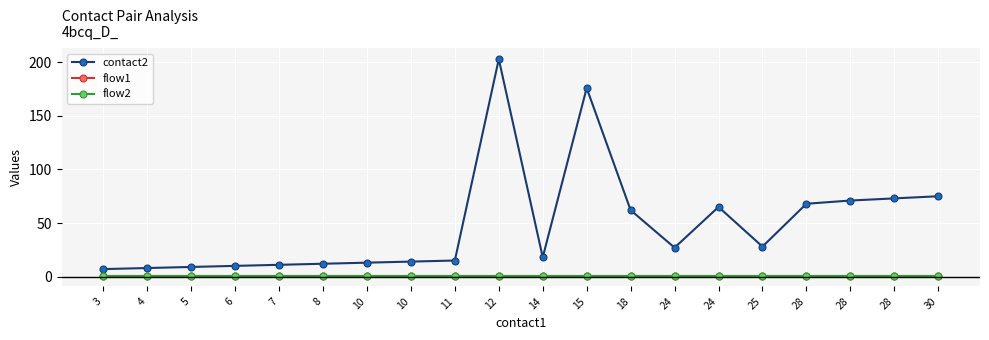

Is this an area chart (filled region under the line)?

No